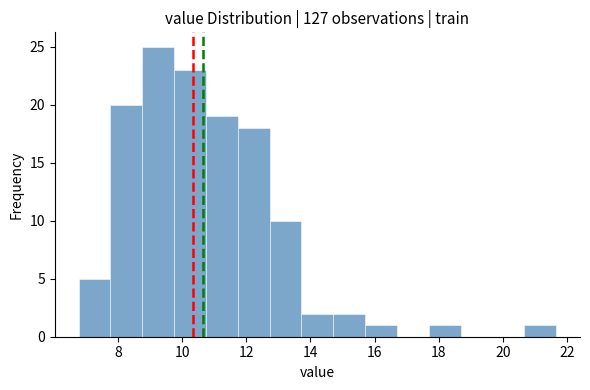

Reading left to right, transcribe this chart: for each bar, give the range it covers on the x-axis and its height. Neither the bar edges nor the heights are printed on the chart, so give them approximately, as read against the axes.

6.8 to 7.8: 5
7.8 to 8.8: 20
8.8 to 9.8: 25
9.8 to 10.8: 23
10.8 to 11.8: 19
11.8 to 12.8: 18
12.8 to 13.8: 10
13.8 to 14.8: 2
14.8 to 15.8: 2
15.8 to 16.6: 1
16.6 to 17.6: 0
17.6 to 18.6: 1
18.6 to 19.6: 0
19.6 to 20.6: 0
20.6 to 21.6: 1